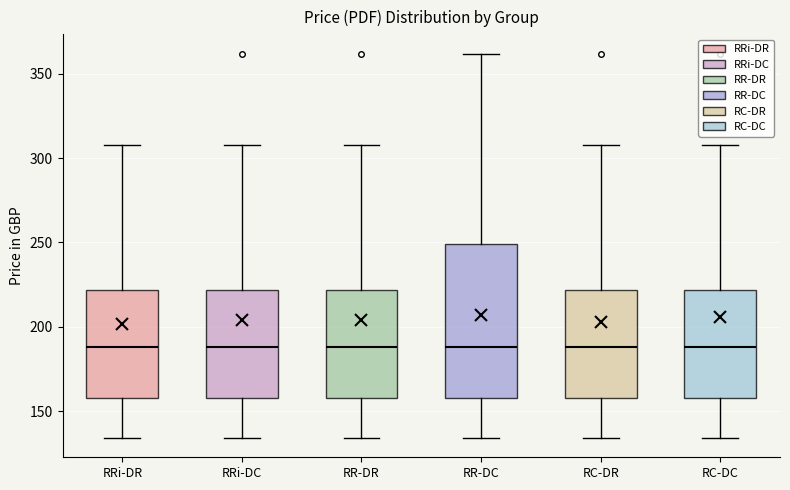

Where does the lower whisker of the box for RR-DR end on the y-axis? The values are not printed on the chart, so give them approximately, as read against the axis.

135